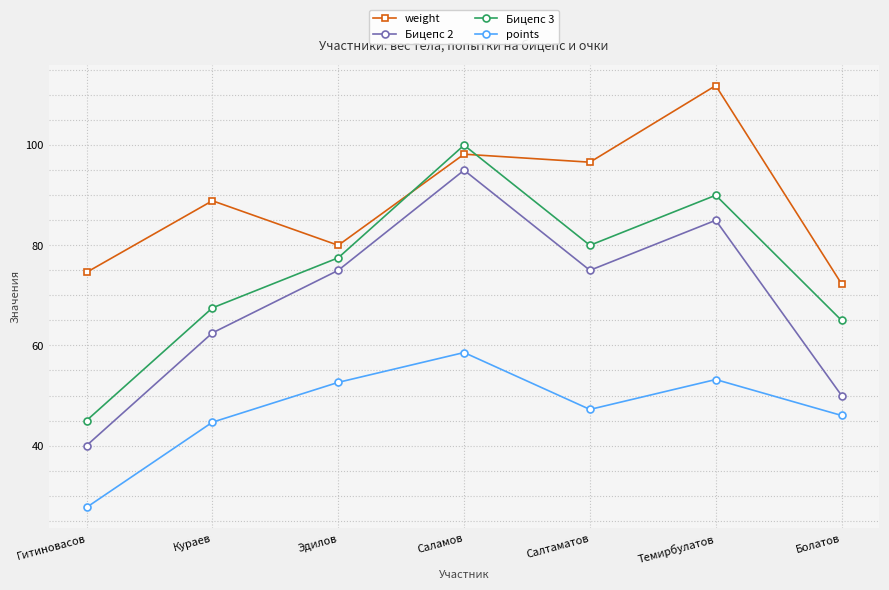

True or false: Бицепс 3 has more than 0 points higher than both neighbors.

True